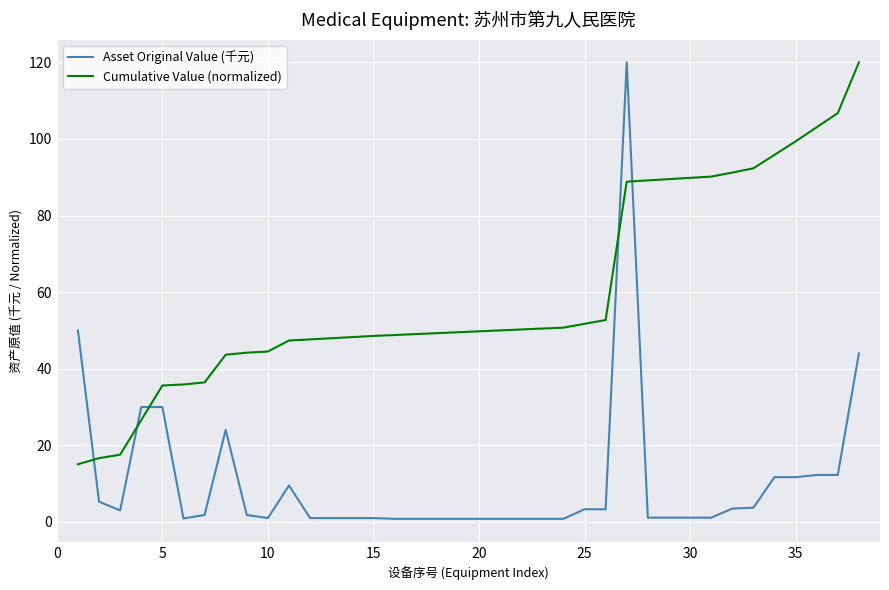

How many intersections are there between Cumulative Value (normalized) and Asset Original Value (千元)?

5